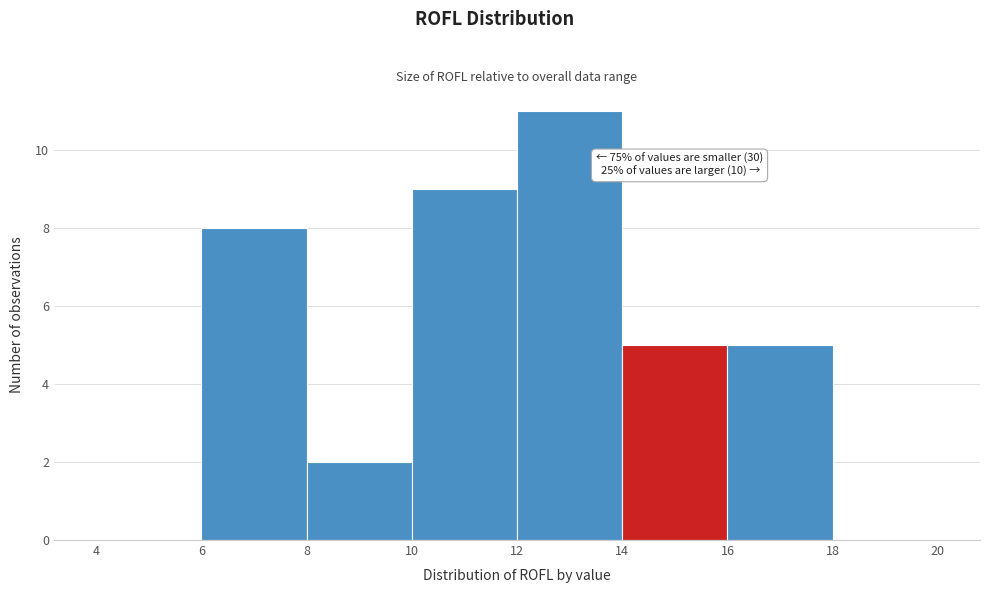

Over which range of the x-axis is the bar tallest?

12 to 14